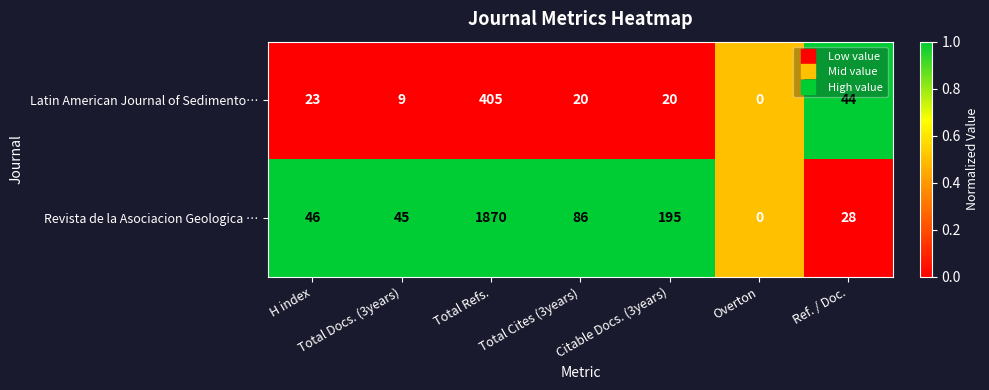

How many data points in Latin American Journal of Sedimento… are less than 20?

2